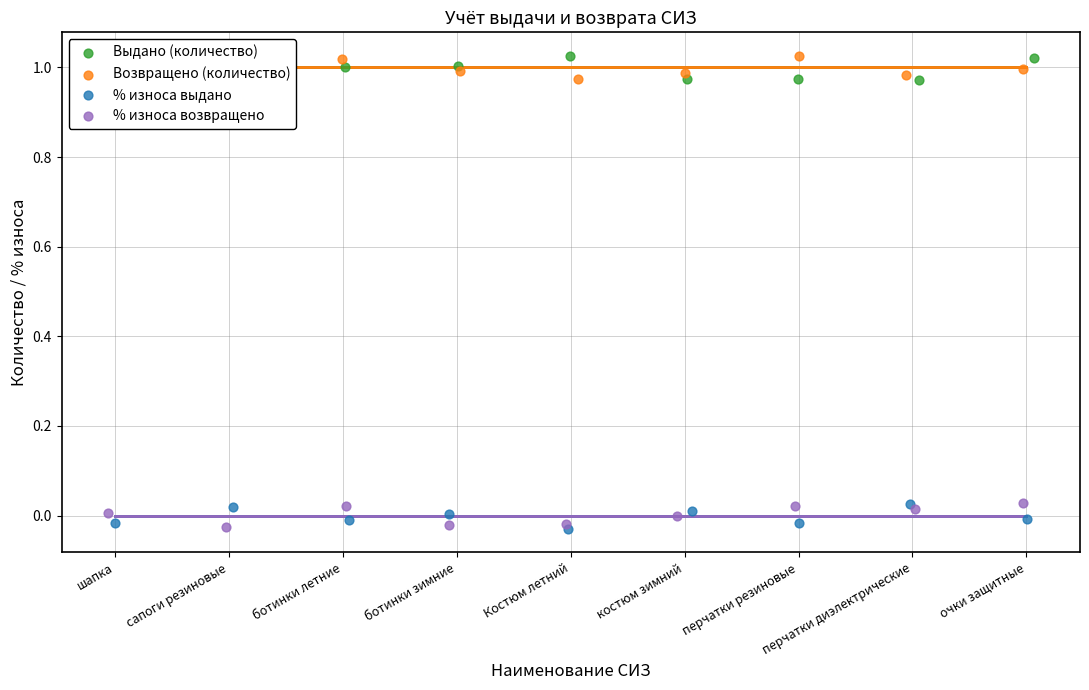

What are all the series names shown in the legend?

Выдано (количество), Возвращено (количество), % износа выдано, % износа возвращено